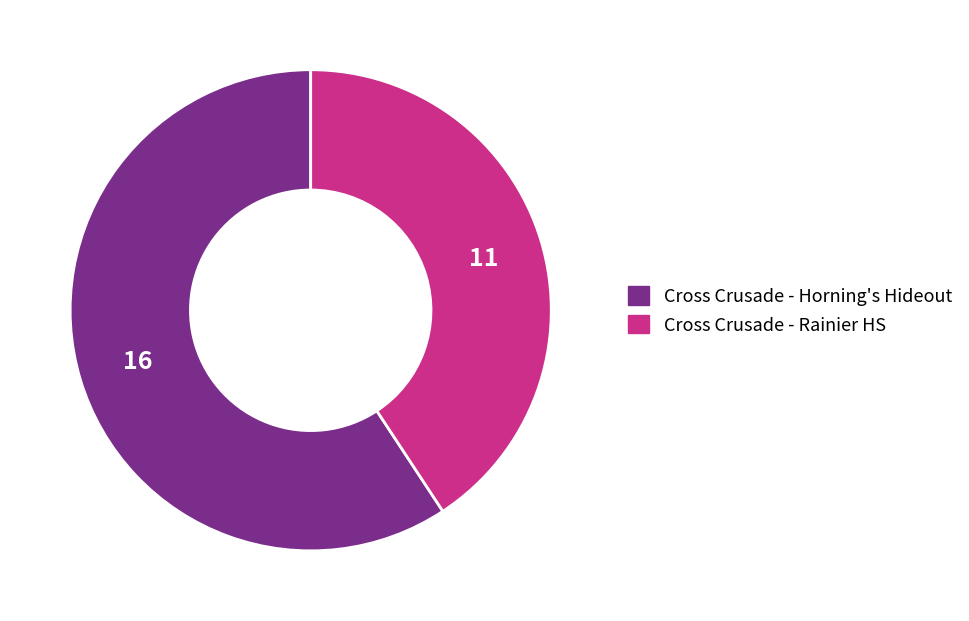

Does Cross Crusade - Rainier HS represent more than half of the total?

No